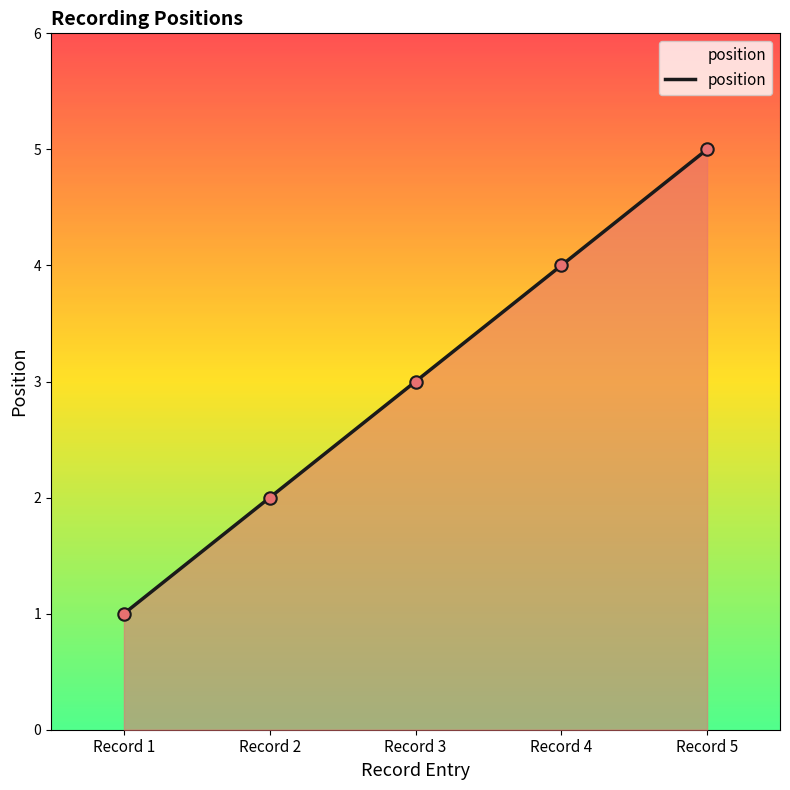

What is the ratio of the value at Record 2 to the value at Record 4?

0.5